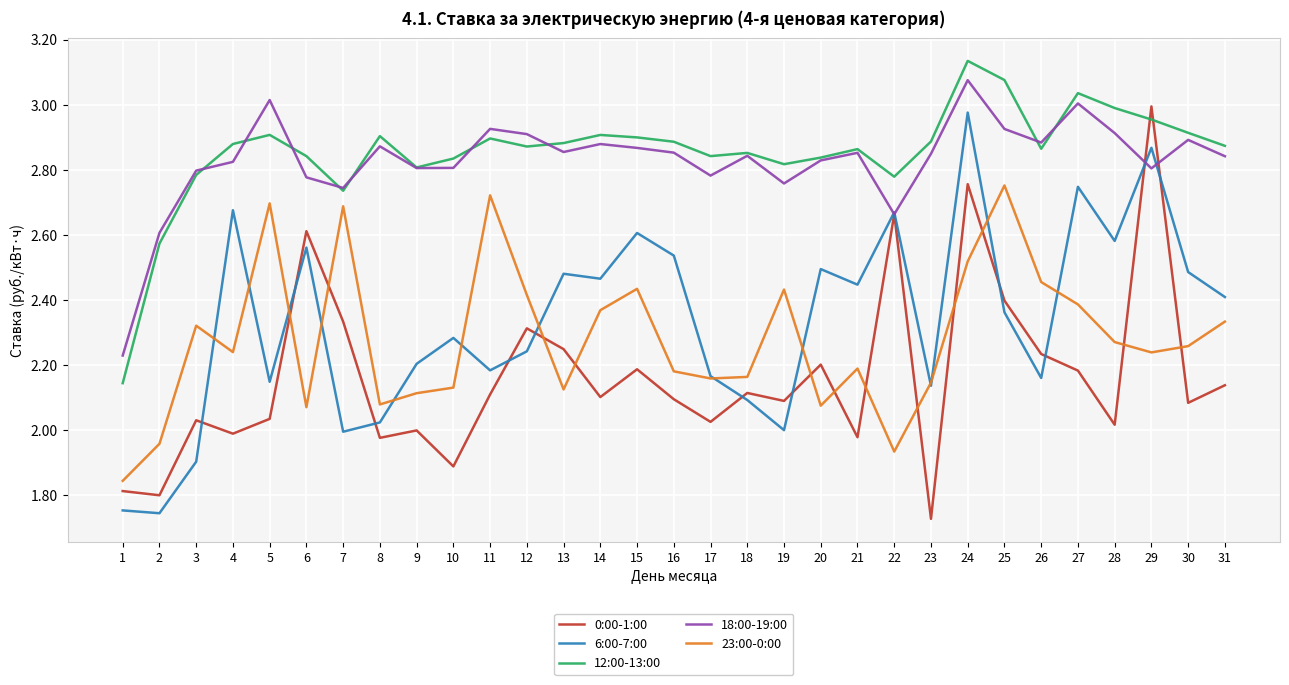

True or false: 23:00-0:00 and 0:00-1:00 intersect in this chart.

True